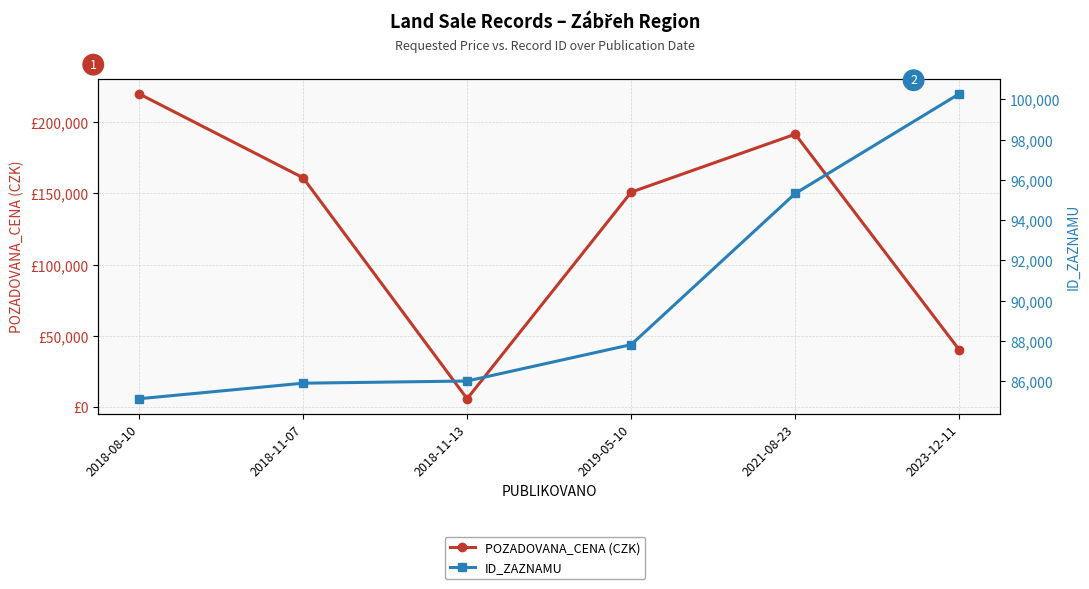

At which category does the chart reach its peak across all series?

2018-08-10